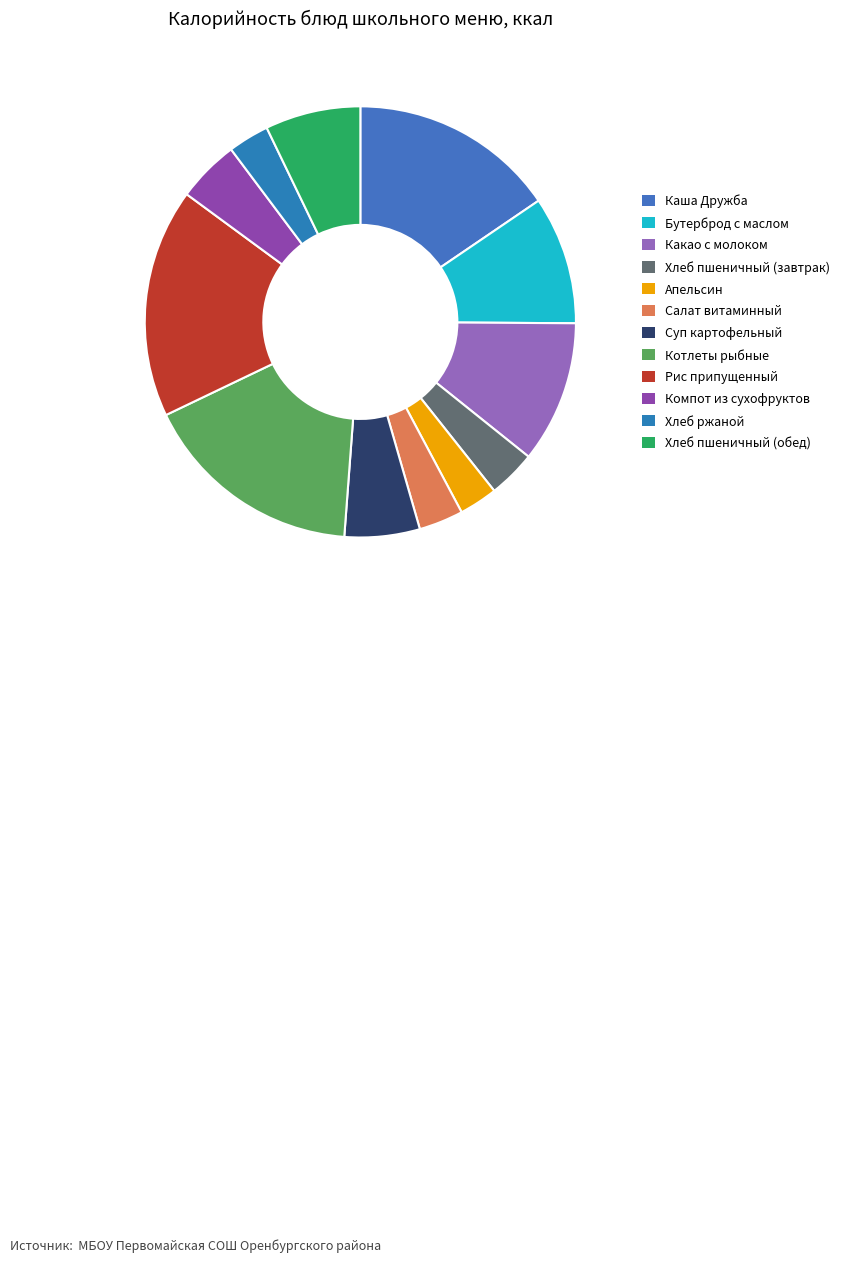

Is there any slice that represents more than half of the pie?

No